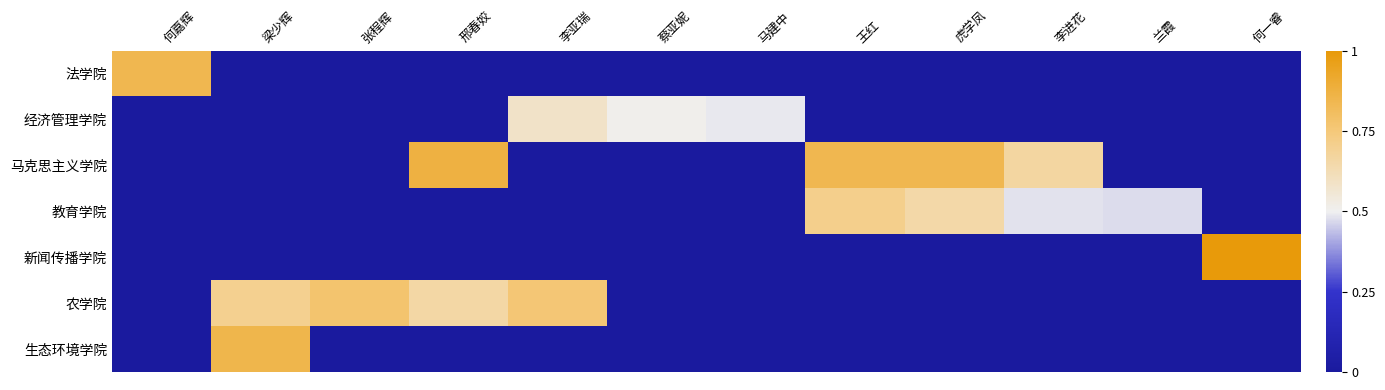

Count the number of categories in the chart.

12